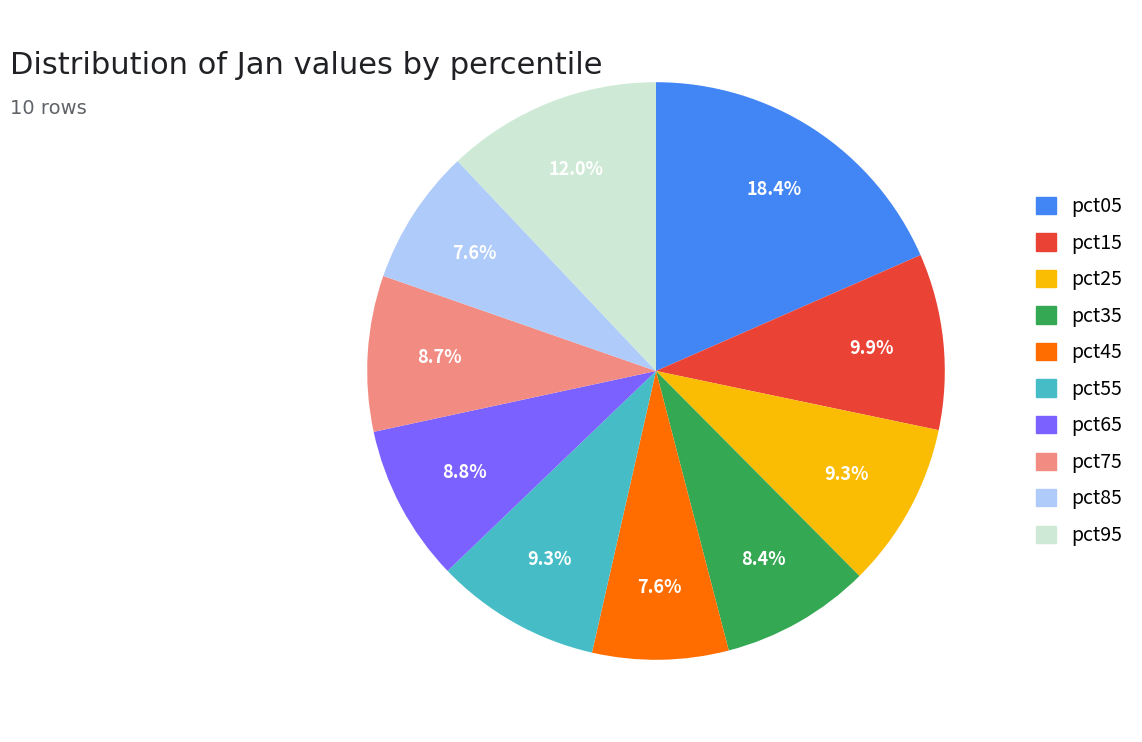

How many segments does this pie chart have?

10